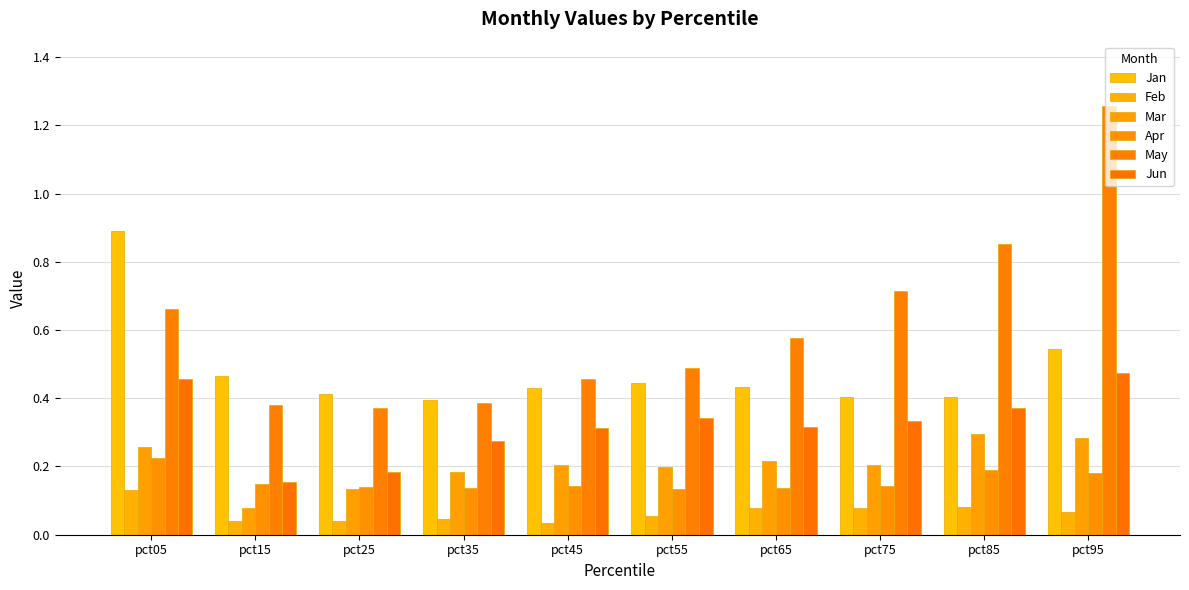

The Apr series shows 0.1 at pct15. True or false?

True